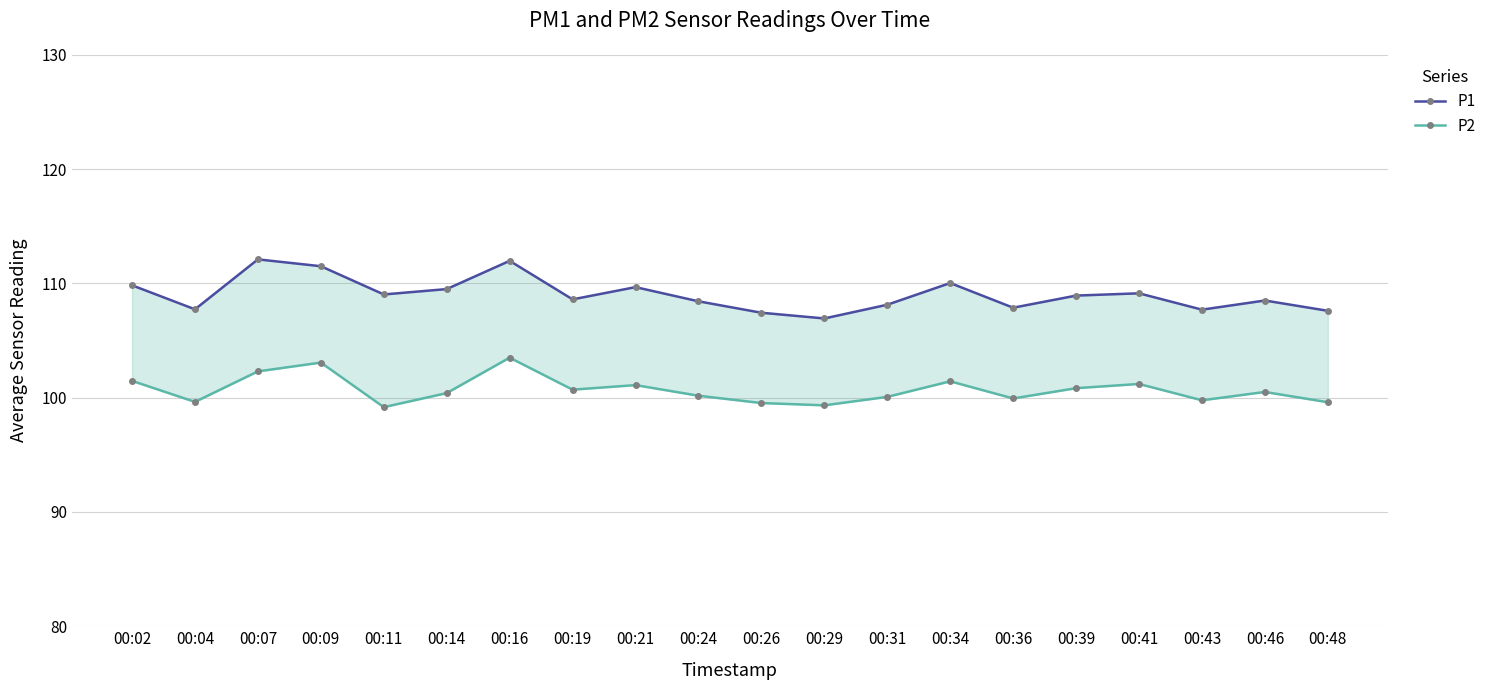

What is the difference between the highest and lowest values at 00:16?

8.5